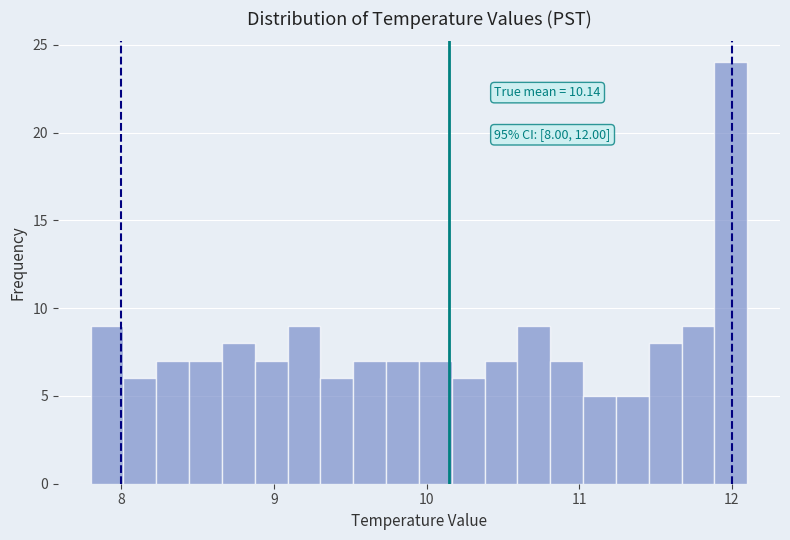

Read against the x-axis, roughly where is the centre of the tallest bar?

12.0